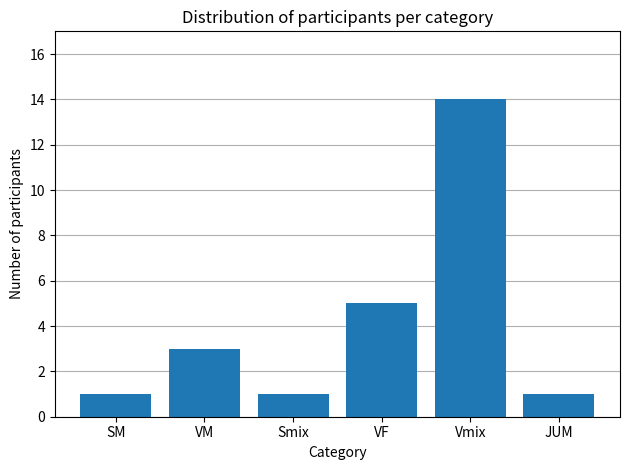

What is the minimum value shown in the chart?

1